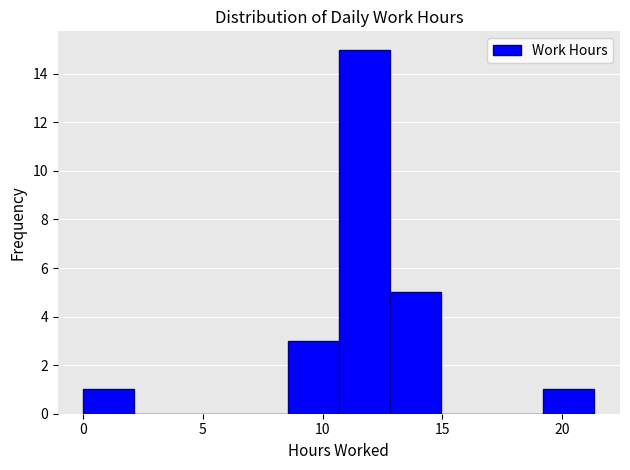

Which range on the x-axis has the tallest bar?

10.5 to 13.0